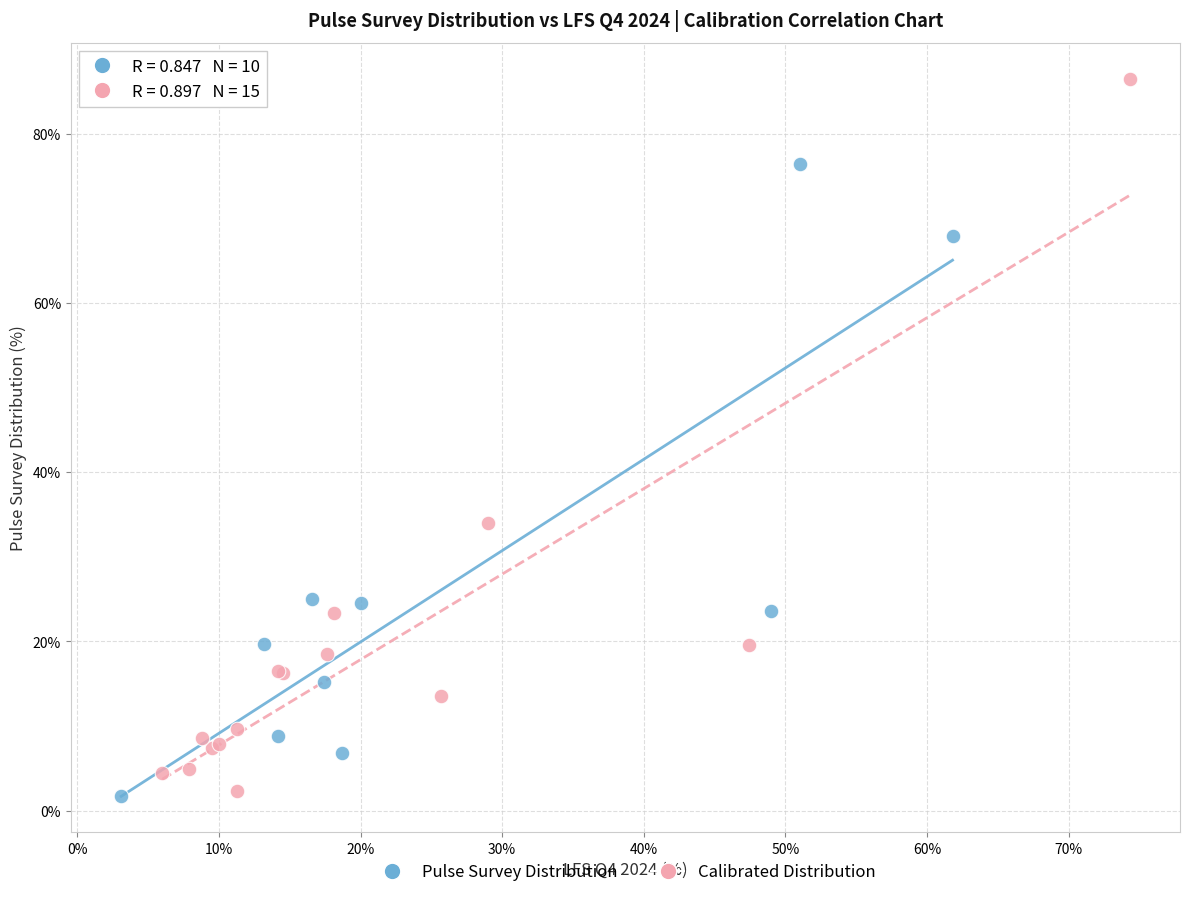

Which series reaches the maximum Y coordinate?

Calibrated Distribution